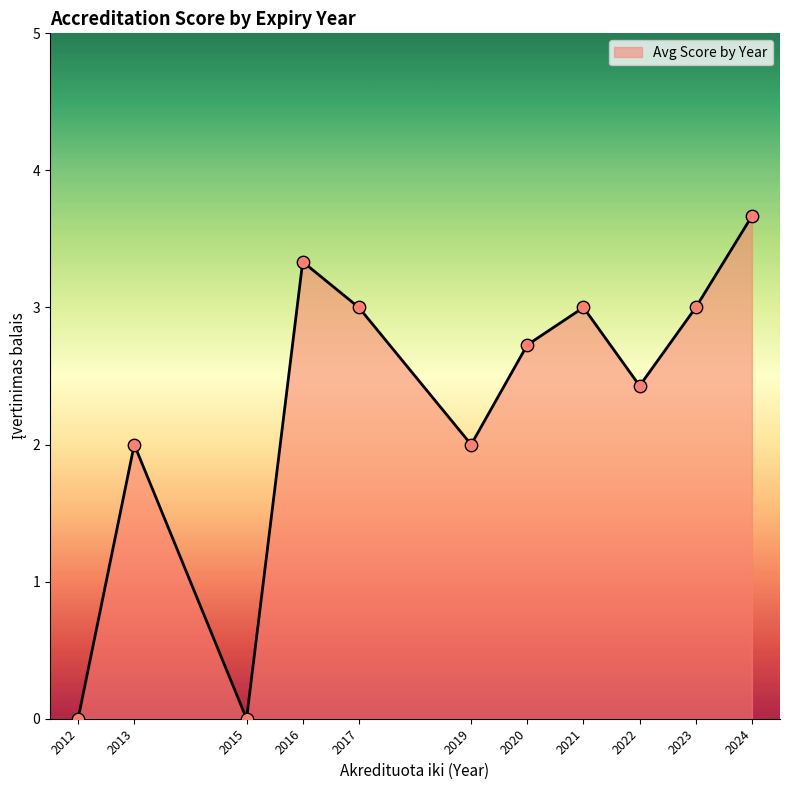

Which has a higher value, 2020 or 2012?

2020